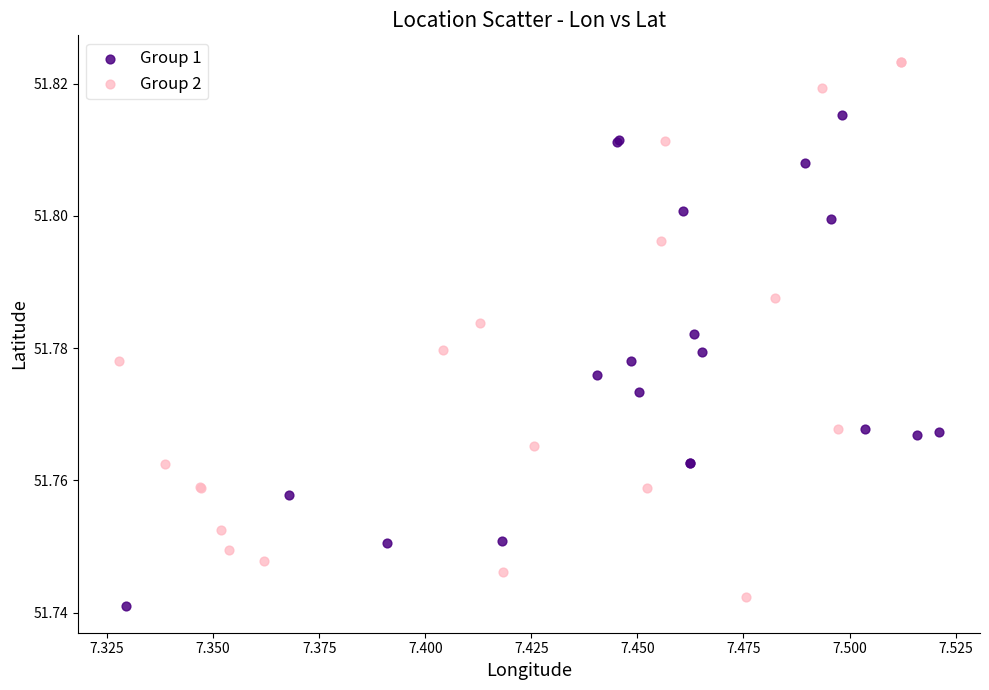

Which series reaches the maximum Y coordinate?

Group 2